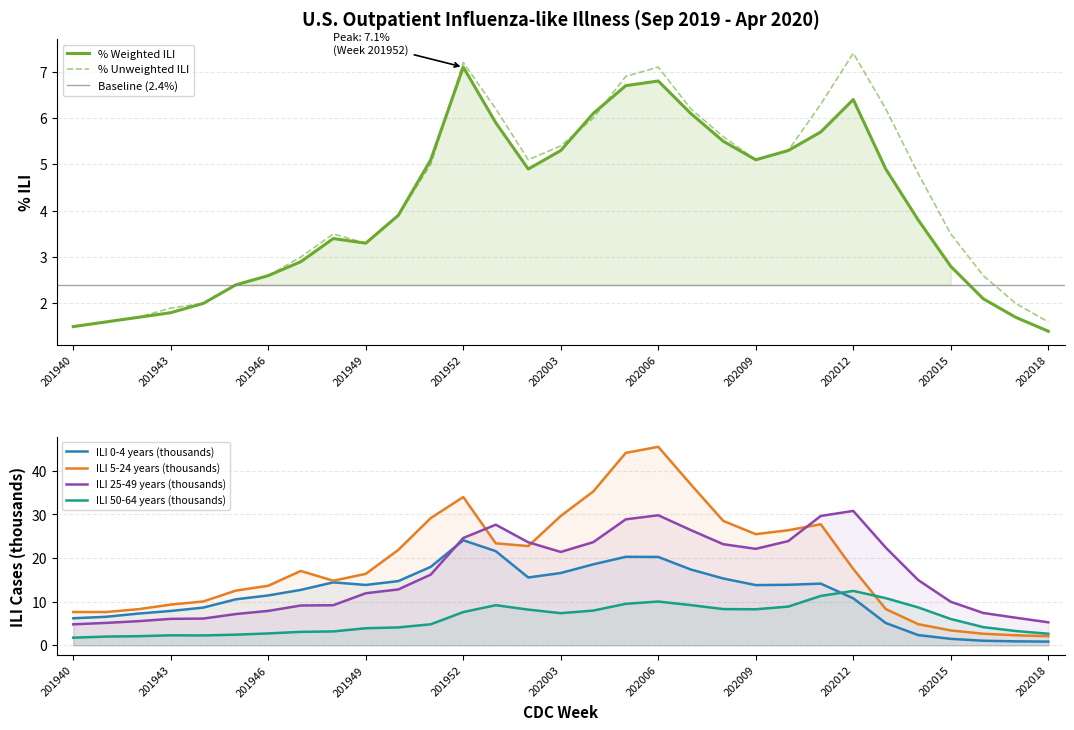

At 202002, list the series in order from largest to smallest.

ILI 25-49 years (thousands), ILI 5-24 years (thousands), ILI 0-4 years (thousands), ILI 50-64 years (thousands), % Unweighted ILI, % Weighted ILI